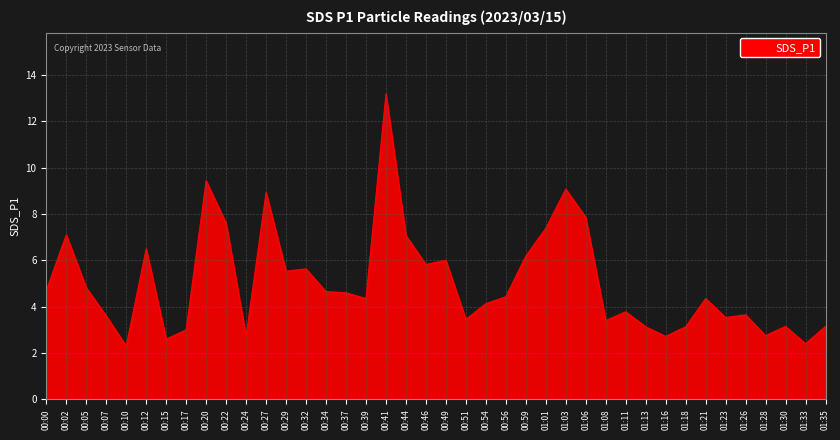

What is the greatest value displayed?

13.2